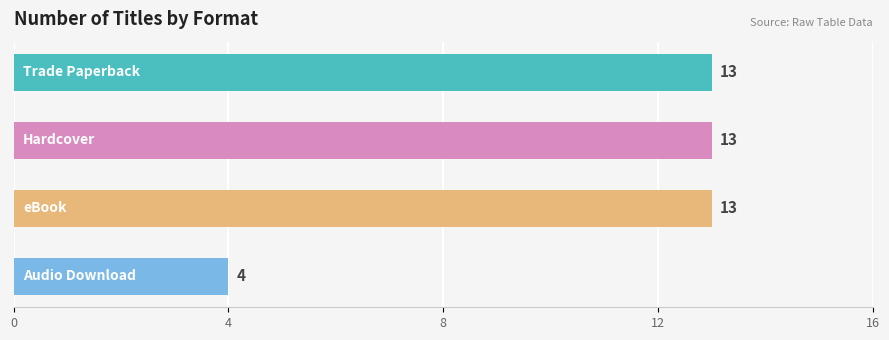

What is the value of the 1st bar from the top?

13